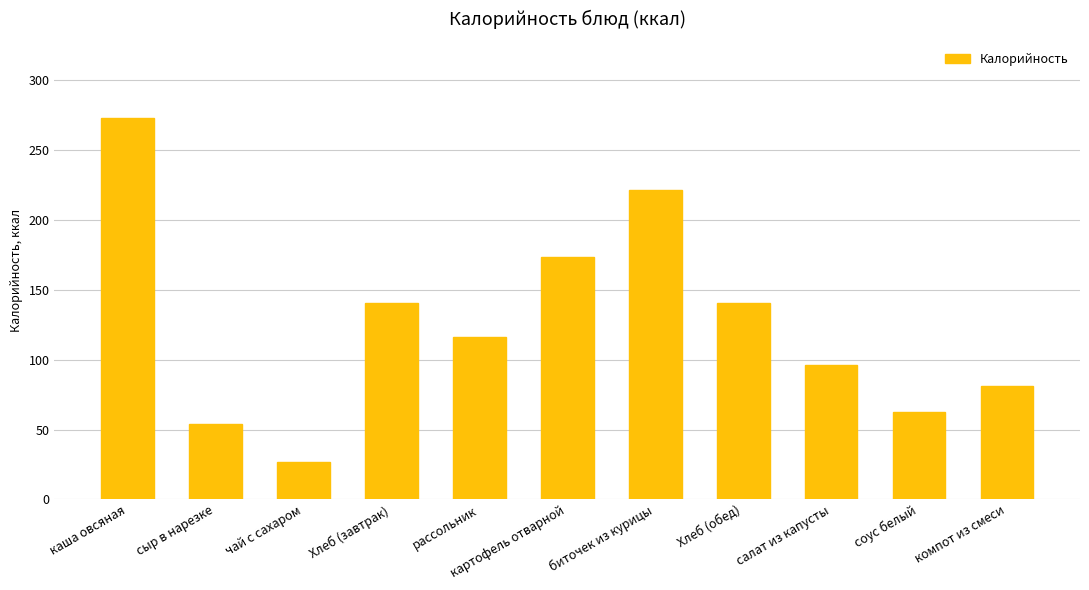

What is the label of the 3rd bar from the right?

салат из капусты